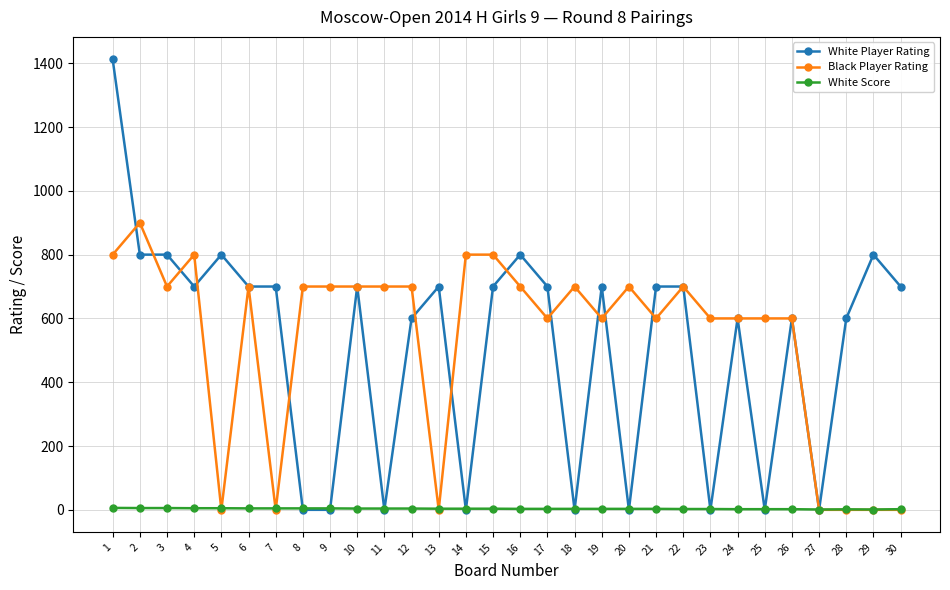

What is the value of the White Score point at the 3rd from the left?

5.5